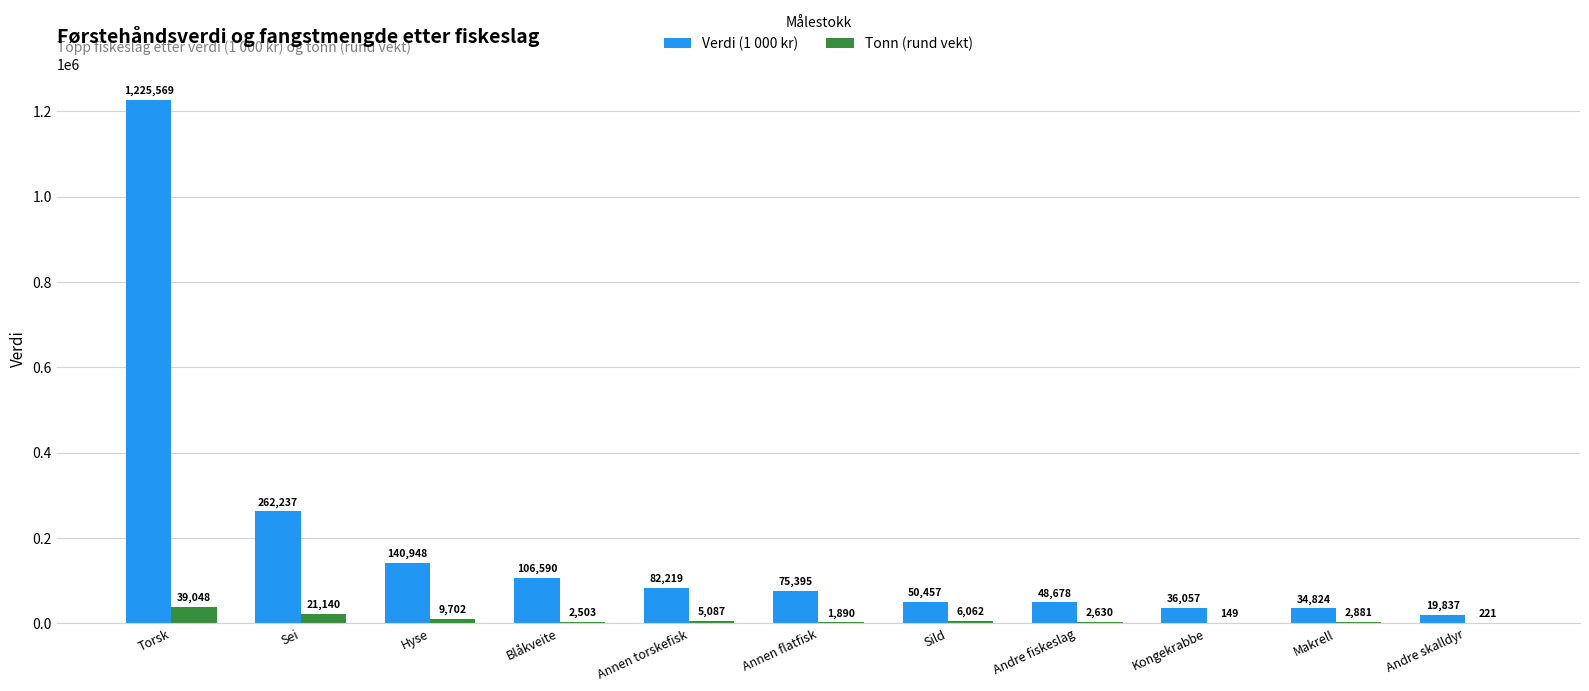

Read the Verdi (1 000 kr) value at Hyse.

140947.8